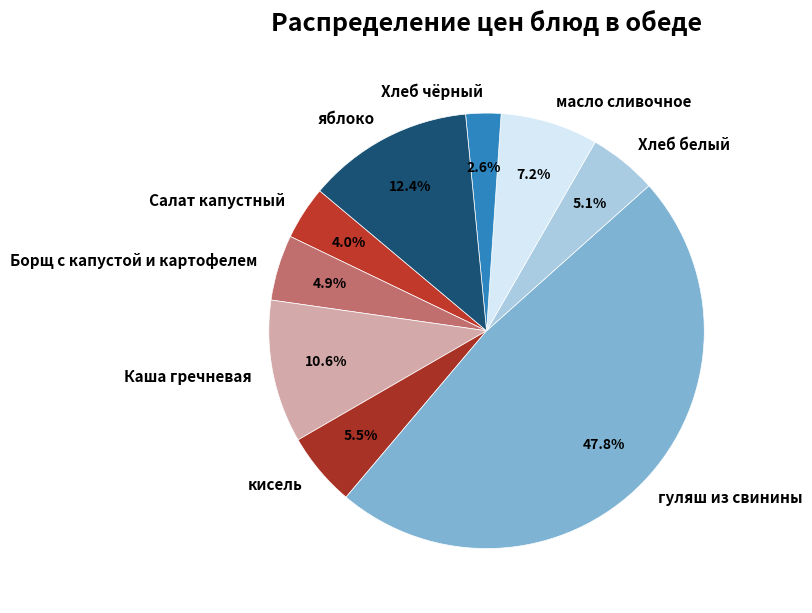

Which slice is the smallest?

Хлеб чёрный